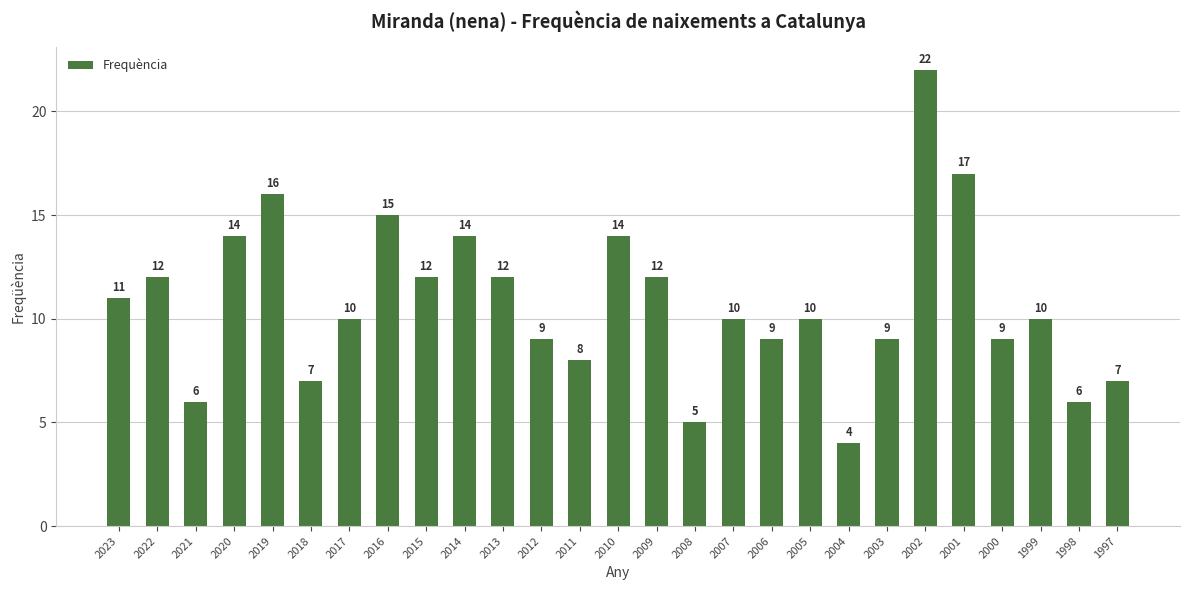

True or false: the data shows 2 at 2004.

False